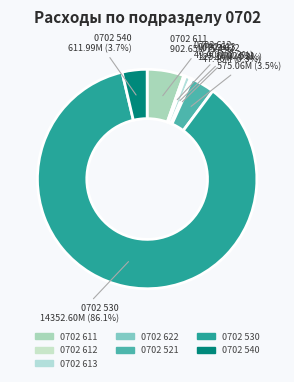

How many segments does this pie chart have?

7